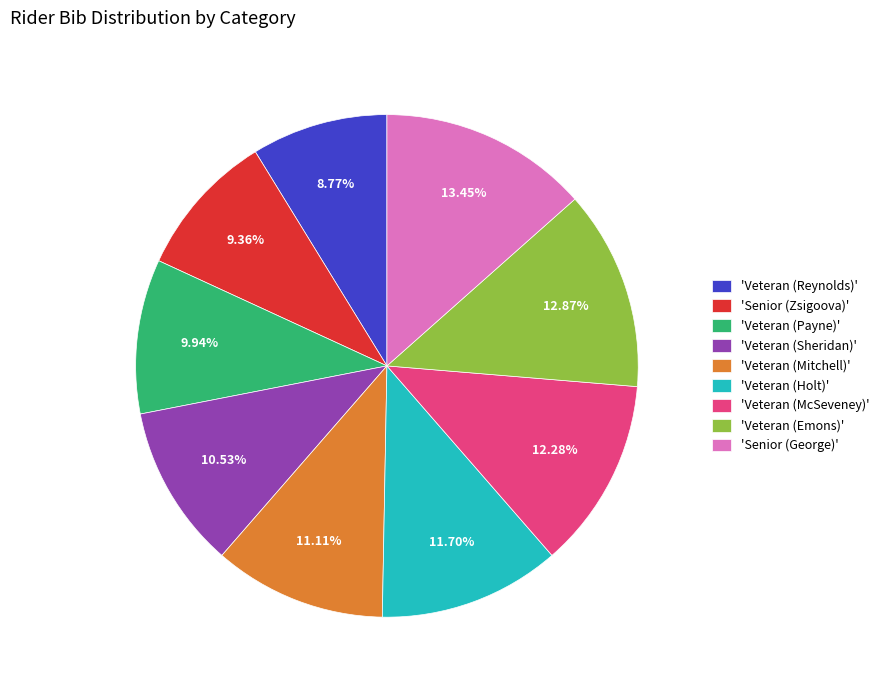

Which has a higher value, 'Veteran (Mitchell)' or 'Senior (George)'?

'Senior (George)'